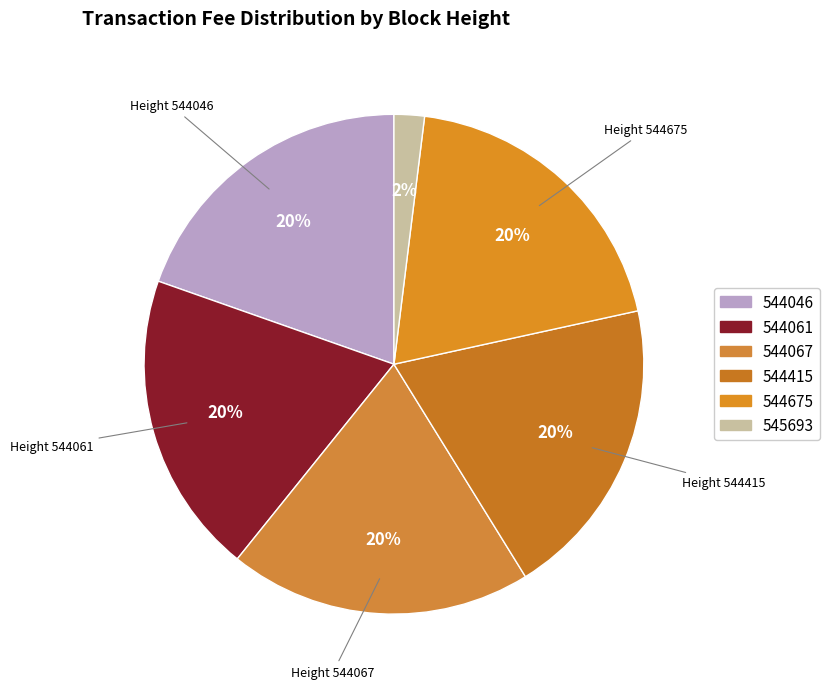

True or false: 544675 accounts for 20% of the total.

True